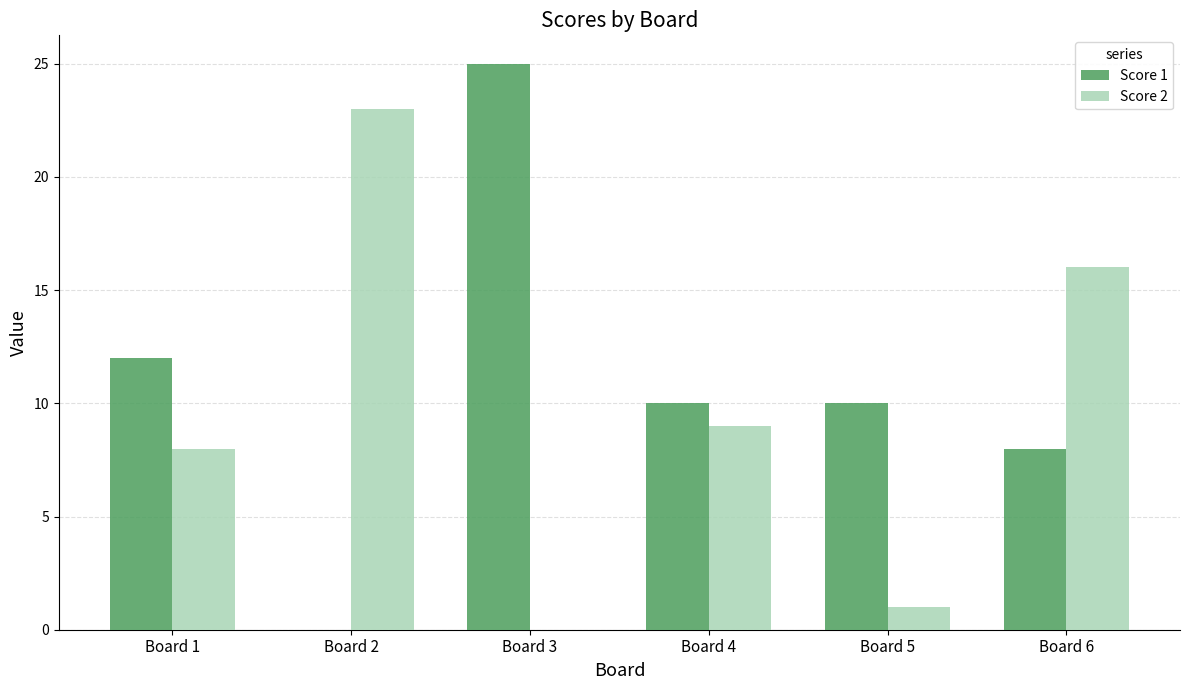

What is the total value across all series at Board 4?

19